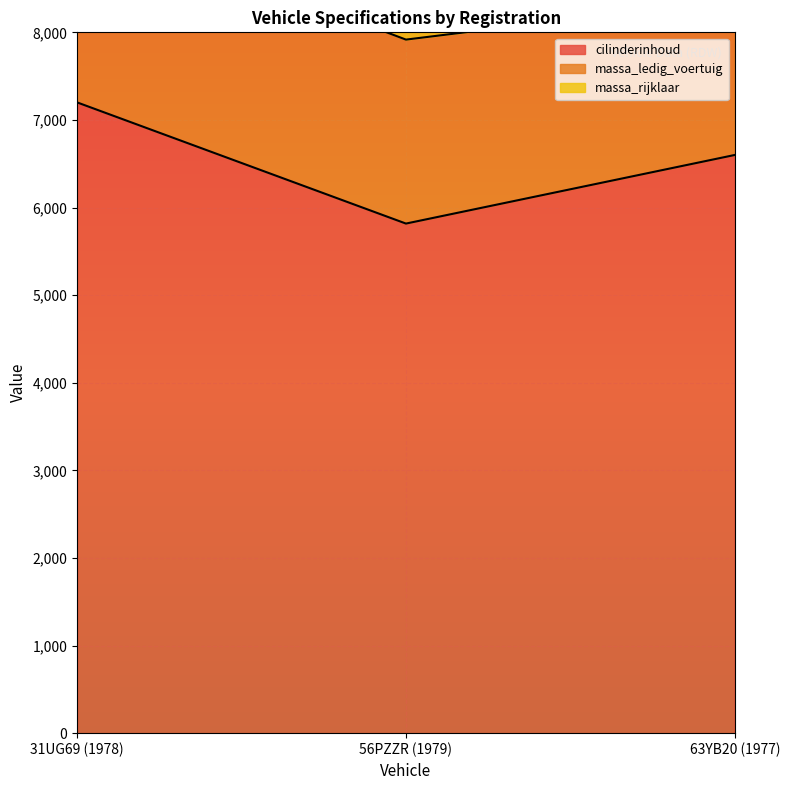

True or false: massa_ledig_voertuig has a value of 2130 at 31UG69 (1978).

True